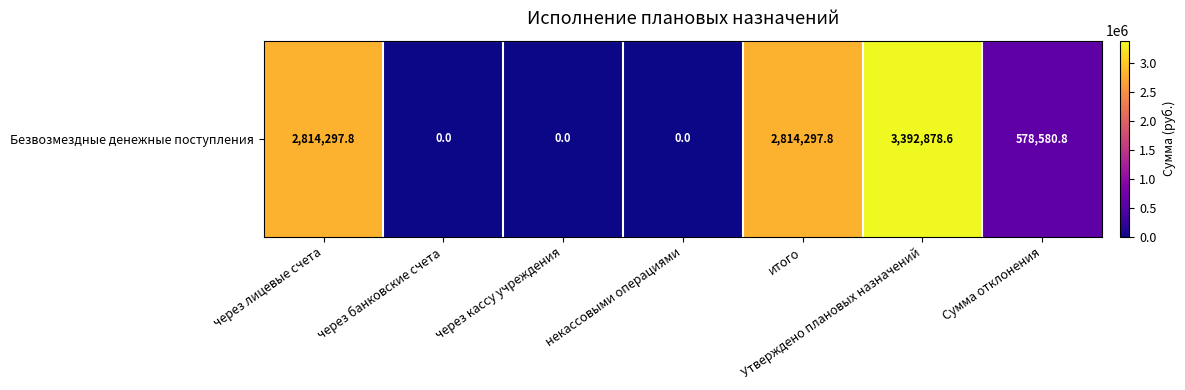

List the labels in order of value, largest first.

Утверждено плановых назначений, через лицевые счета, итого, Сумма отклонения, через банковские счета, через кассу учреждения, некассовыми операциями